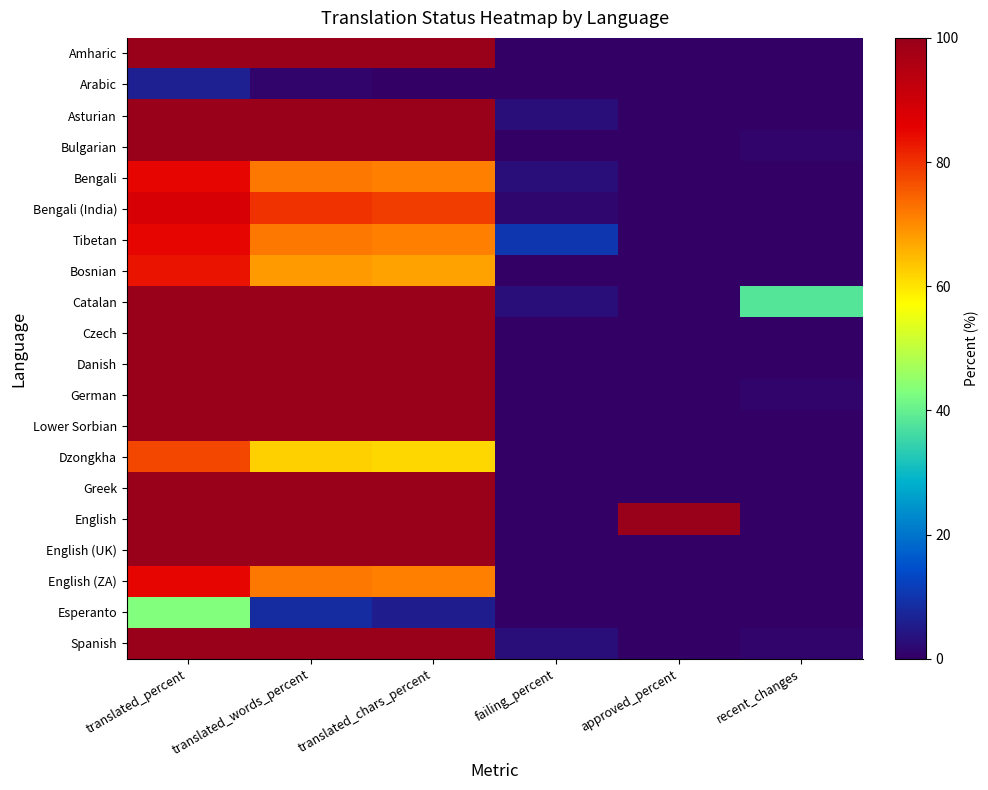

Rank the series at translated_chars_percent from lowest to highest value.

Arabic, Esperanto, Dzongkha, Bosnian, Bengali, Tibetan, English (ZA), Bengali (India), Amharic, Asturian, Bulgarian, Catalan, Czech, Danish, German, Lower Sorbian, Greek, English, English (UK), Spanish